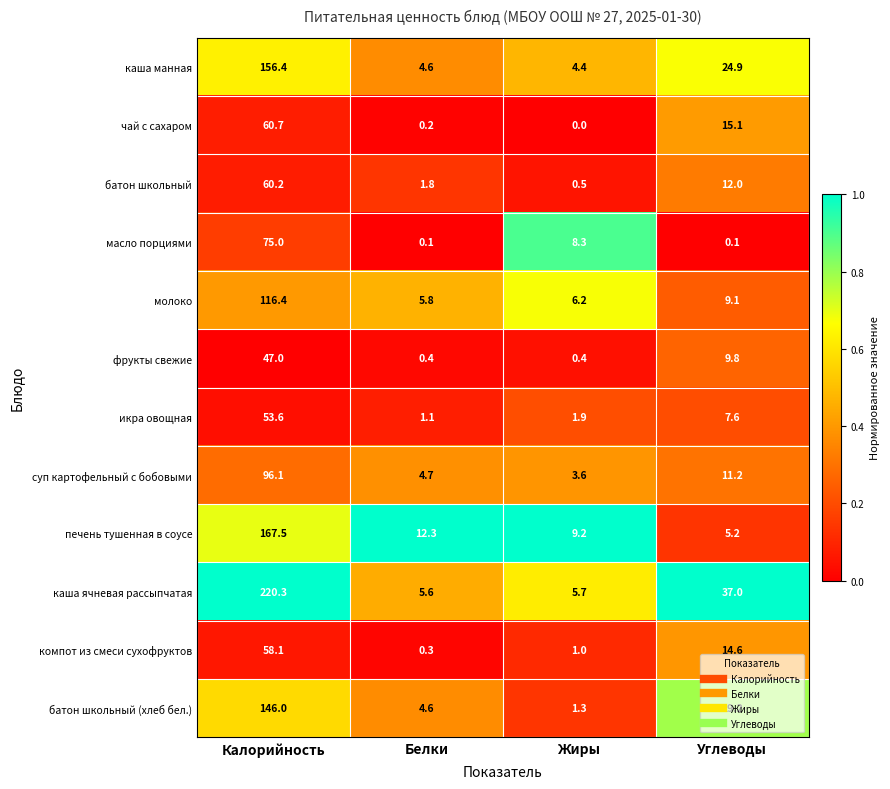

Read the компот из смеси сухофруктов value at Белки.

0.3